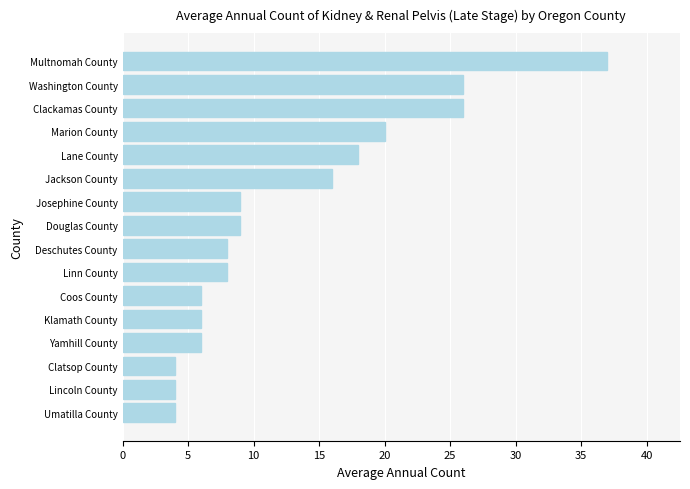

How many distinct data groups are displayed?

1